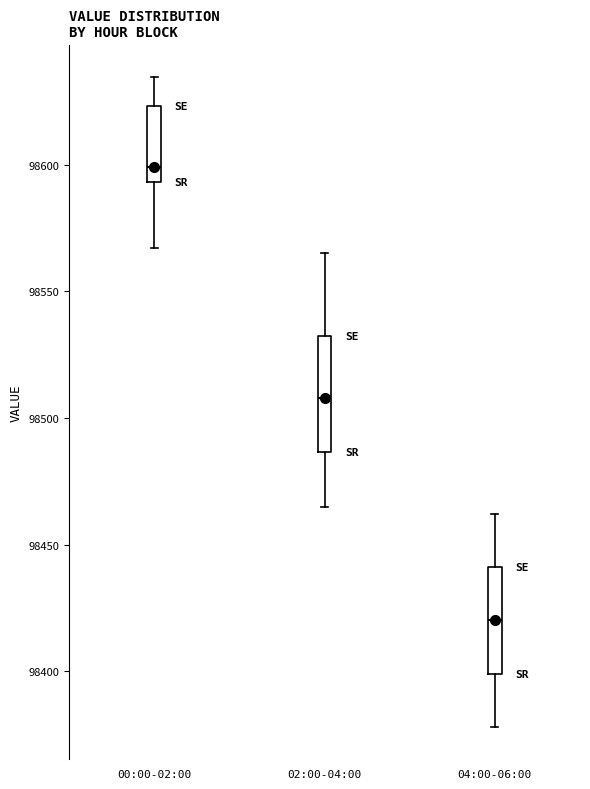

Which box has the highest median line?

00:00-02:00